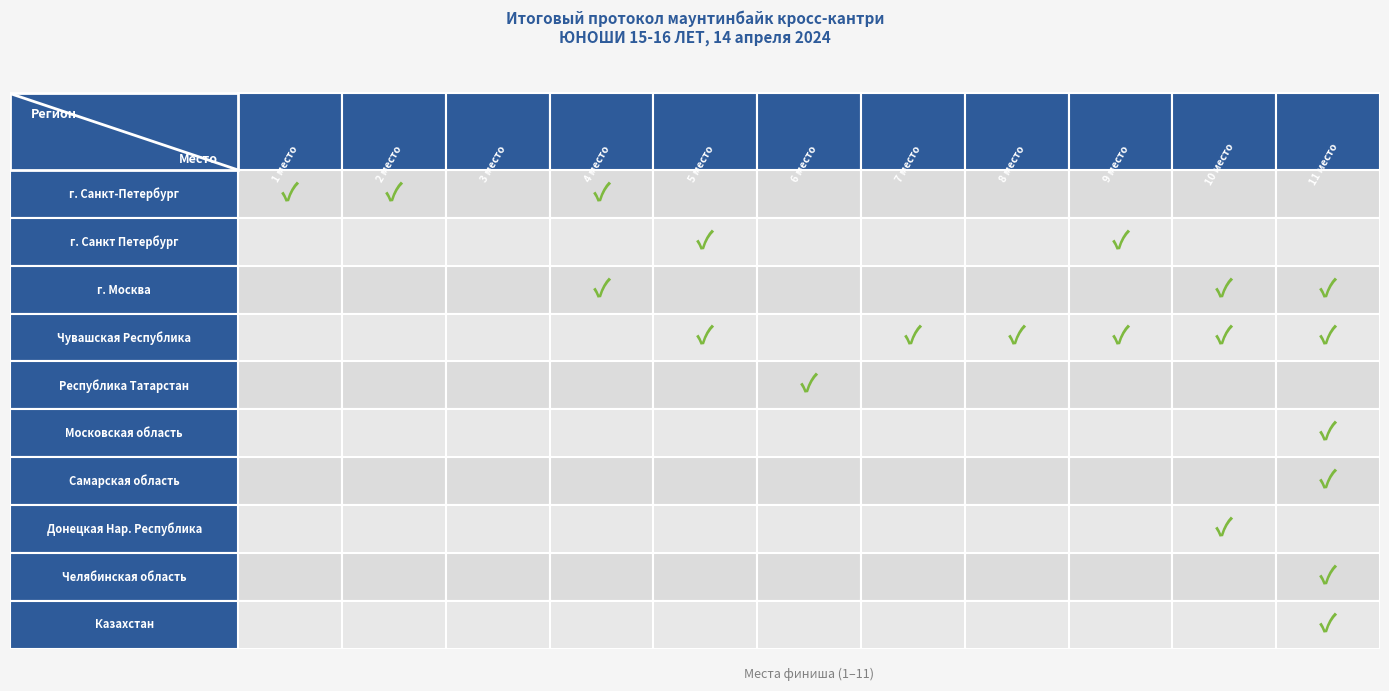

Reading left to right, extract all data points from this chart.

г. Санкт-Петербург: 1=1	2=1	3=0	4=1	5=0	6=0	7=0	8=0	9=0	10=0	11=0
г. Санкт Петербург: 1=0	2=0	3=0	4=0	5=1	6=0	7=0	8=0	9=1	10=0	11=0
г. Москва: 1=0	2=0	3=0	4=1	5=0	6=0	7=0	8=0	9=0	10=1	11=1
Чувашская Республика: 1=0	2=0	3=0	4=0	5=1	6=0	7=1	8=1	9=1	10=1	11=1
Республика Татарстан: 1=0	2=0	3=0	4=0	5=0	6=1	7=0	8=0	9=0	10=0	11=0
Московская область: 1=0	2=0	3=0	4=0	5=0	6=0	7=0	8=0	9=0	10=0	11=1
Самарская область: 1=0	2=0	3=0	4=0	5=0	6=0	7=0	8=0	9=0	10=0	11=1
Донецкая Народная Республика: 1=0	2=0	3=0	4=0	5=0	6=0	7=0	8=0	9=0	10=1	11=0
Челябинская область: 1=0	2=0	3=0	4=0	5=0	6=0	7=0	8=0	9=0	10=0	11=1
Казахстан: 1=0	2=0	3=0	4=0	5=0	6=0	7=0	8=0	9=0	10=0	11=1